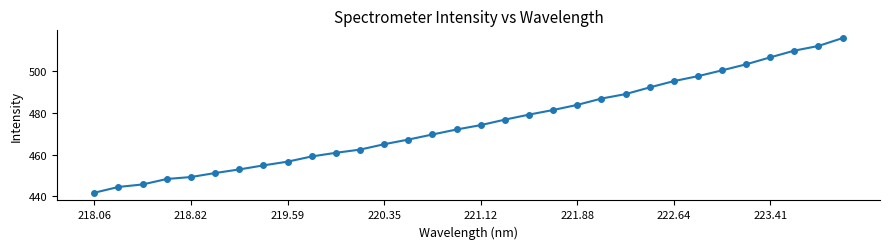

What is the minimum value shown in the chart?

441.8